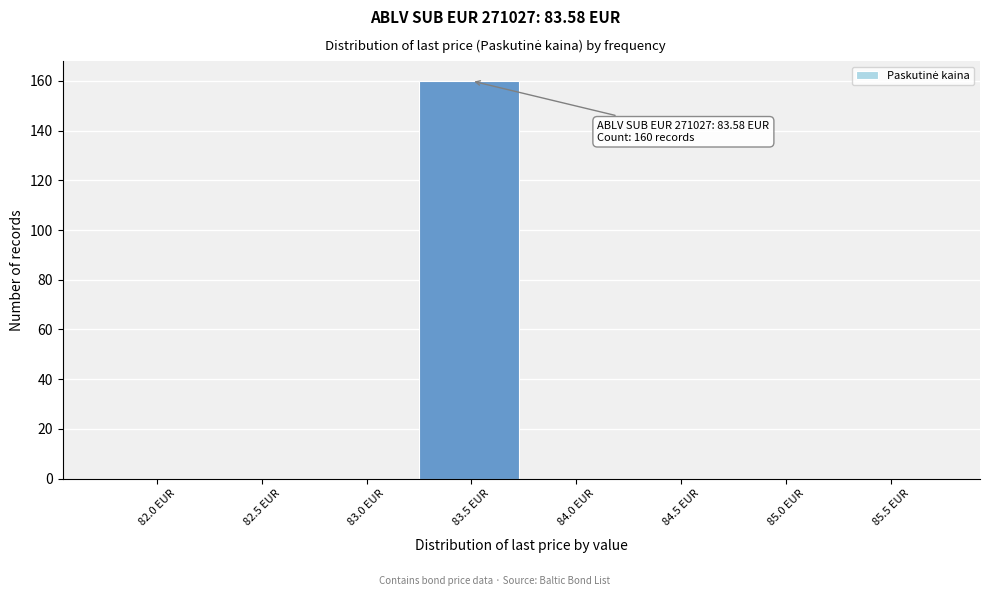

Reading right to left, list all the values displayed in this chart.

85.5 EUR=0	85.0 EUR=0	84.5 EUR=0	84.0 EUR=0	83.5 EUR=160	83.0 EUR=0	82.5 EUR=0	82.0 EUR=0